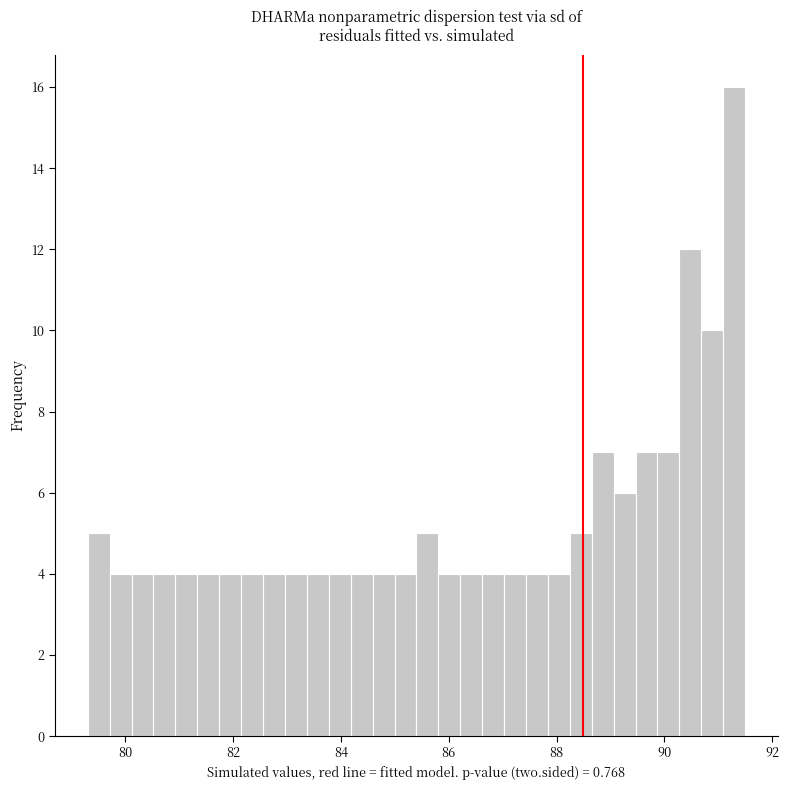

Around what value on the x-axis is the tallest bar? Give the approximate position of its centre, as read against the axis.

91.2